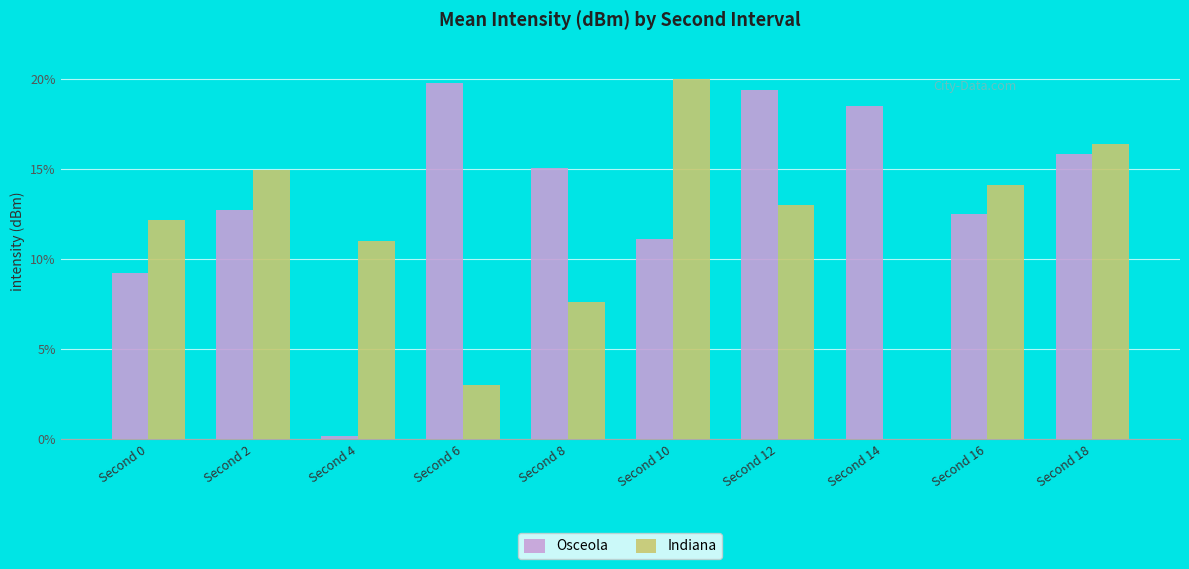

Which series has the largest total across all categories?

Osceola